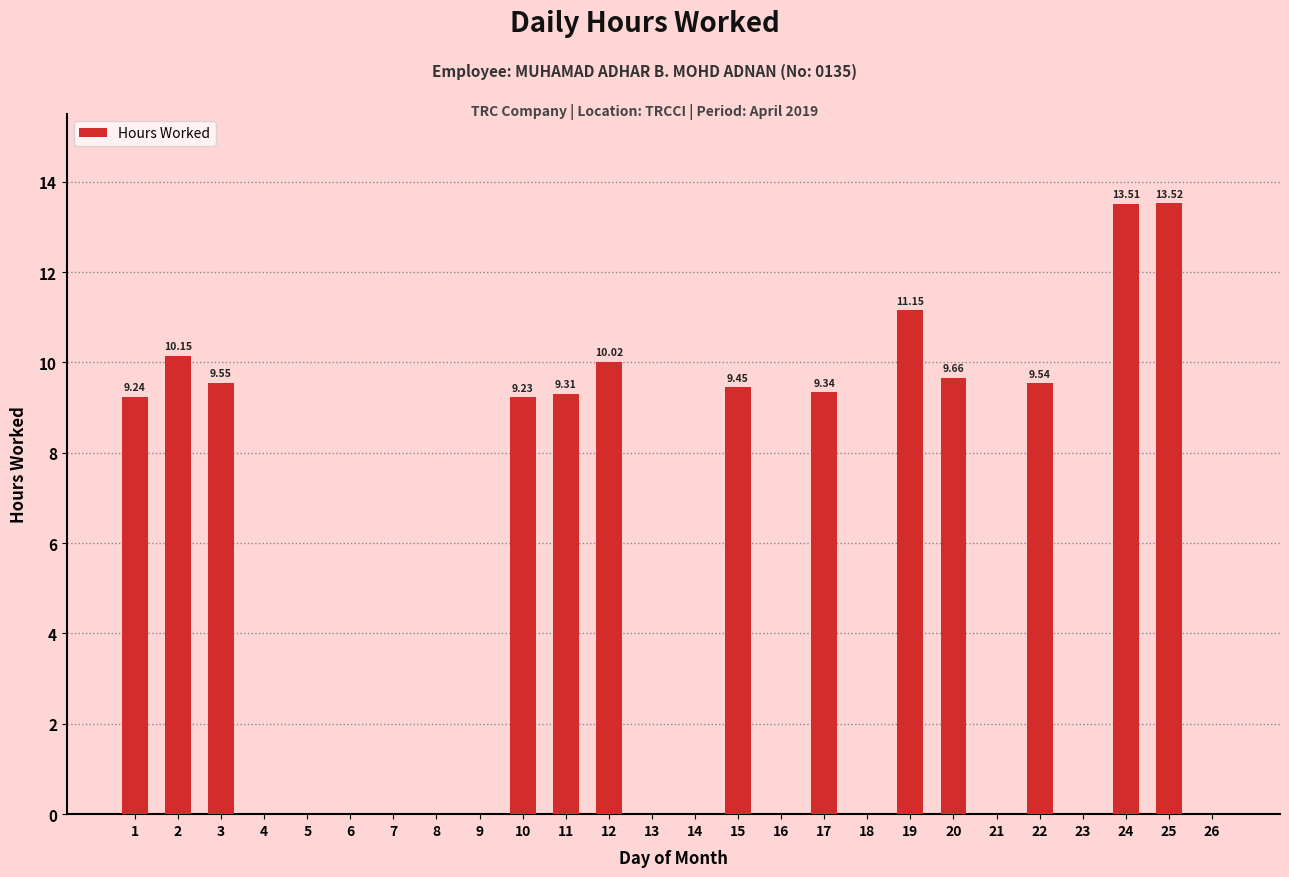

What is the sum of the values at 12 and 5?

10.0